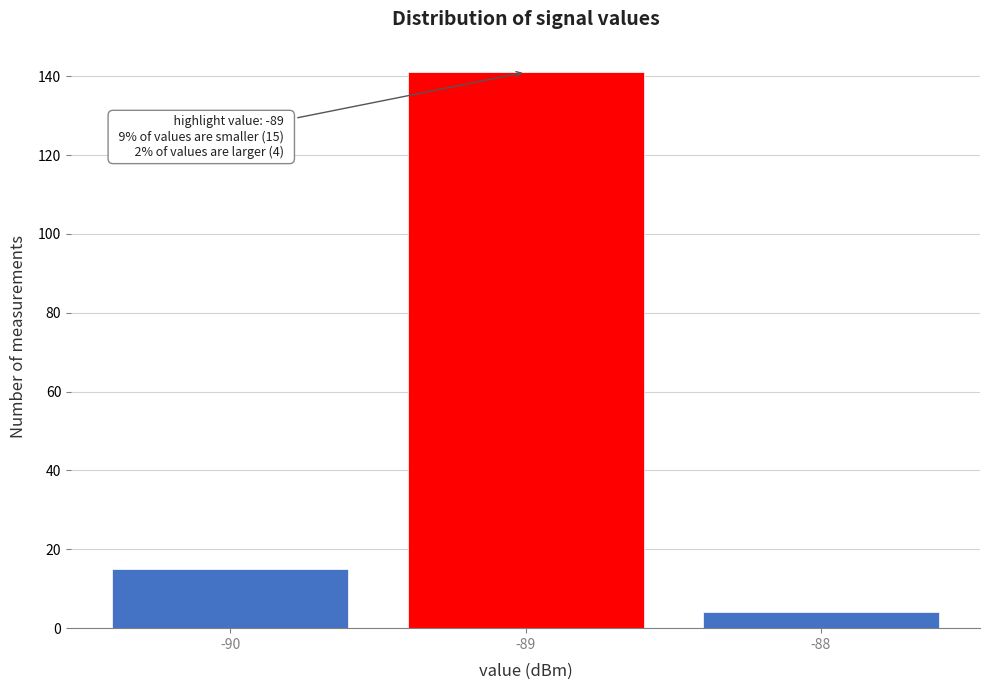

Which range on the x-axis has the tallest bar?

-89.5 to -88.5